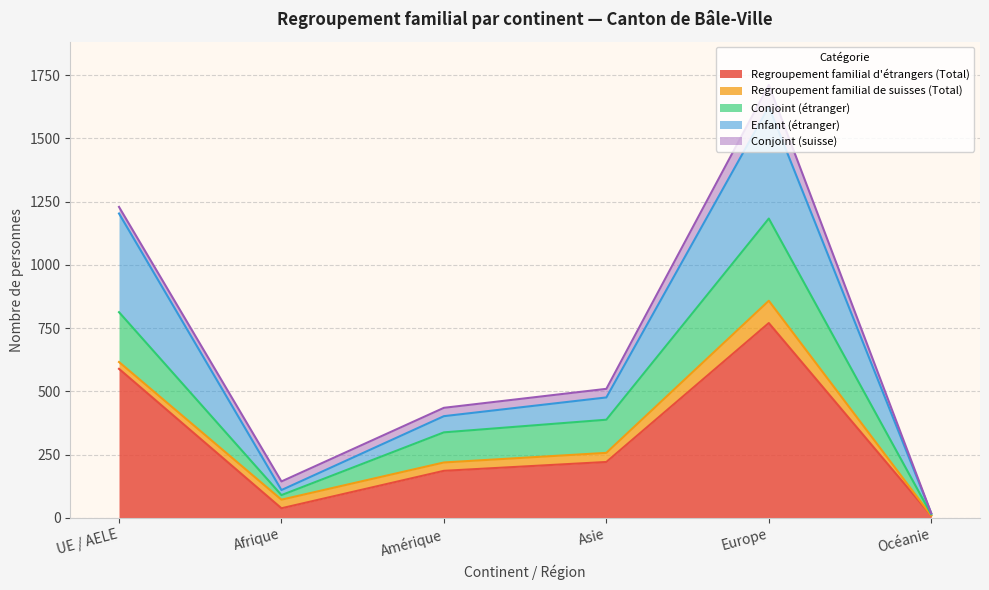

What value does the Regroupement familial d'étrangers (Total) series have at UE / AELE, to the nearest 50?

600